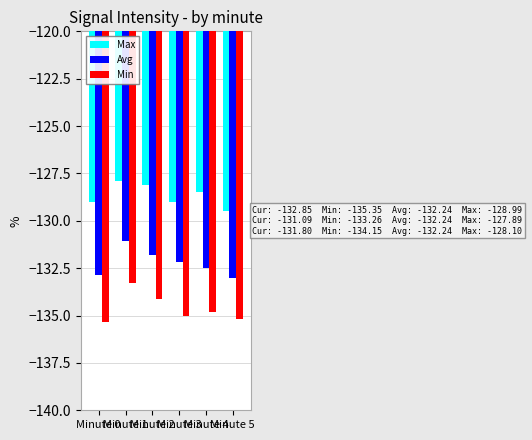

List the series in order of their peak value, lowest first.

Min, Avg, Max